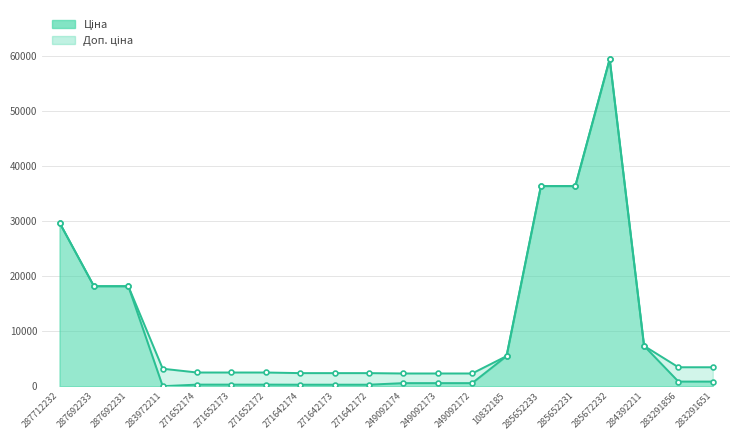

Which category has the highest value in the Ціна series?

285672232